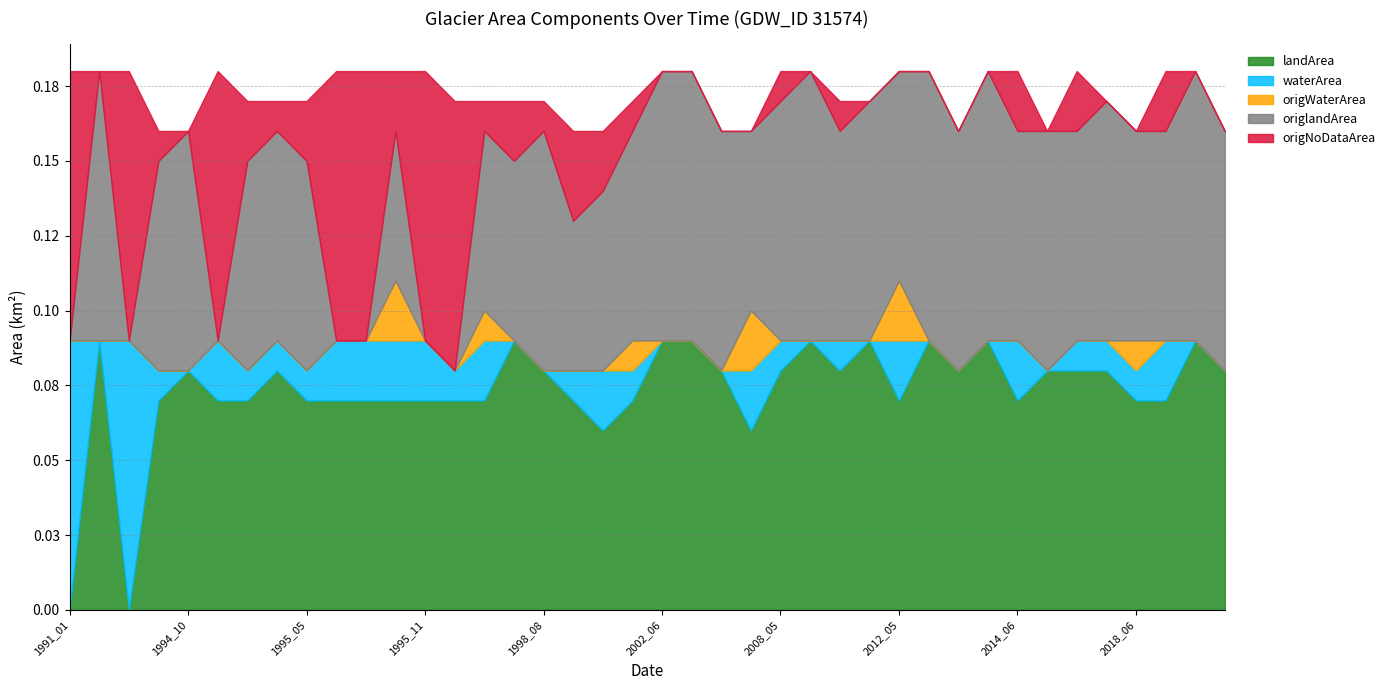

What is the sum of all origlandArea values?

2.5